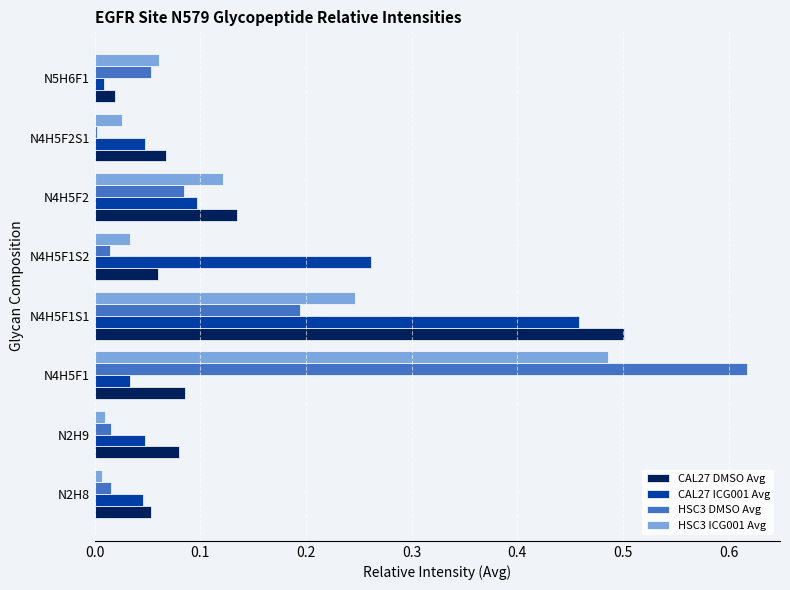

The CAL27 DMSO Avg series shows 0.0 at N2H8. True or false?

False